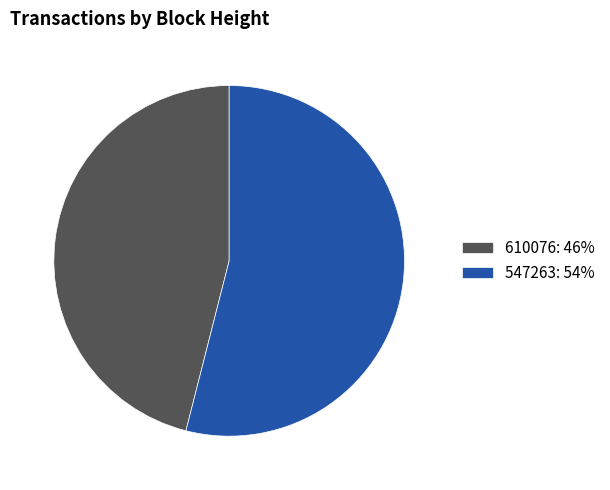

Which slice represents more than half of the pie?

547263